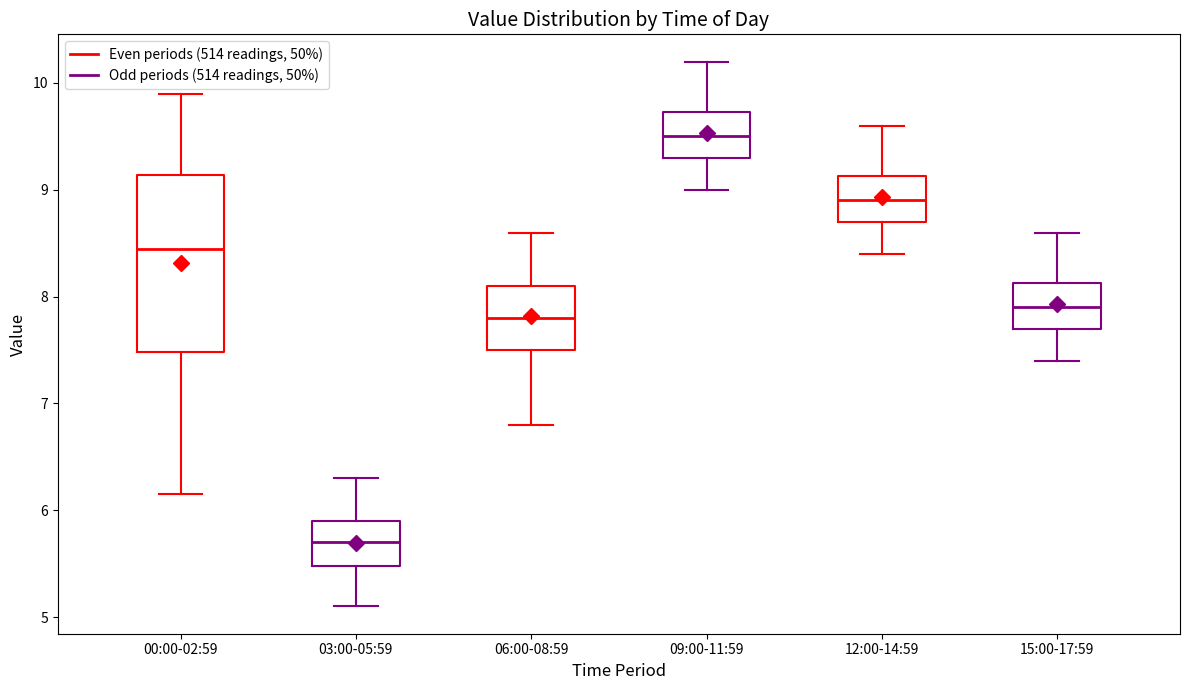

Which box's median line is the lowest?

03:00-05:59